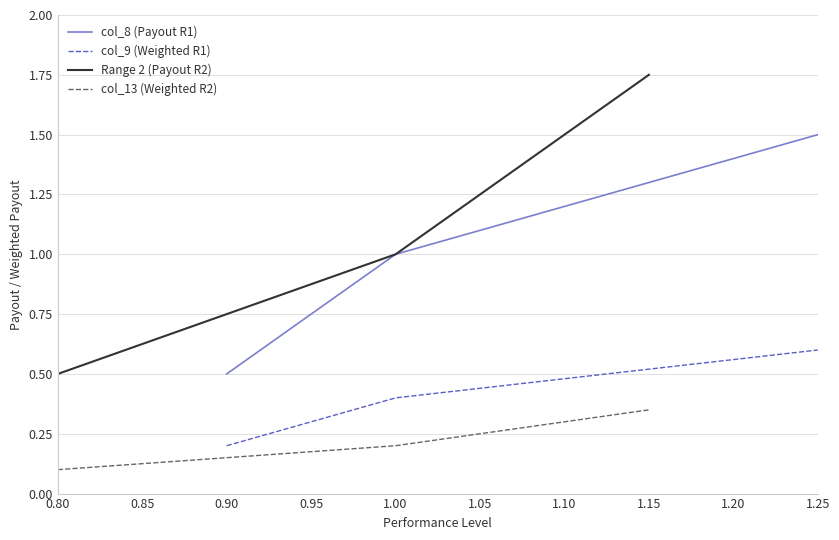

True or false: col_9 (Weighted R1) and col_8 (Payout R1) intersect in this chart.

False